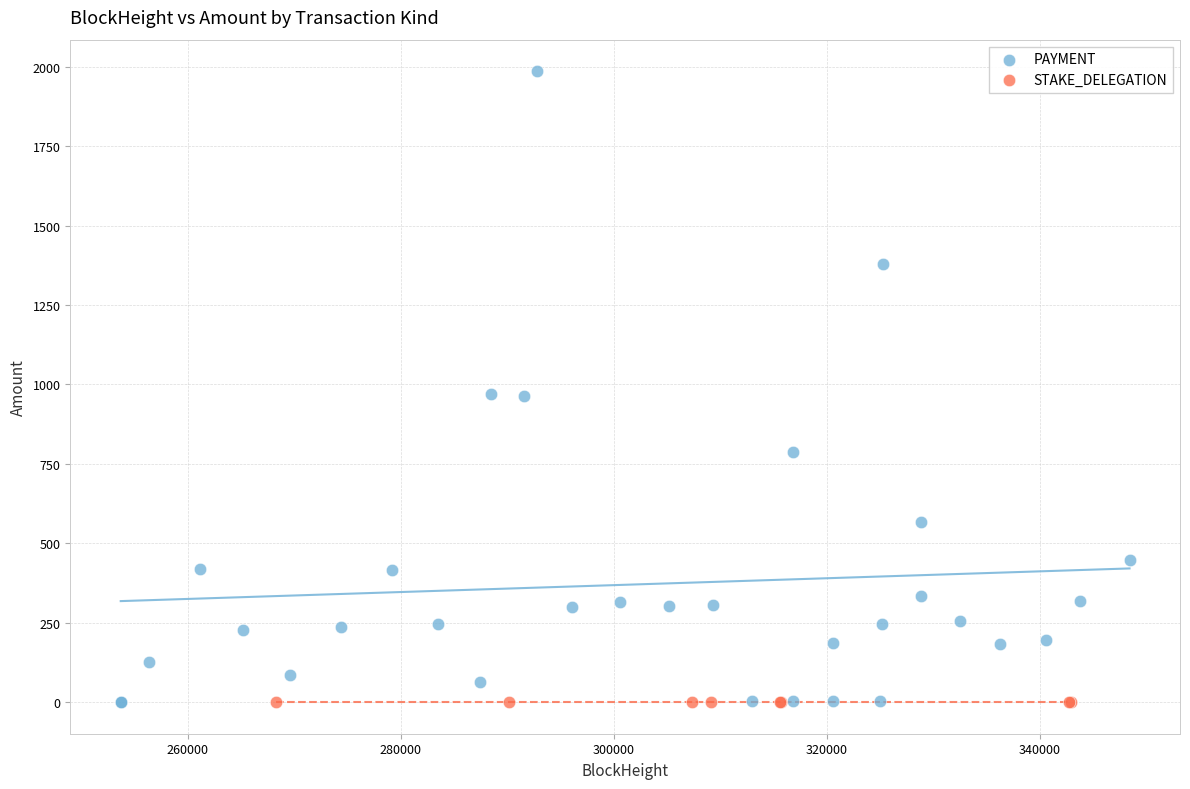

What are all the series names shown in the legend?

PAYMENT, STAKE_DELEGATION